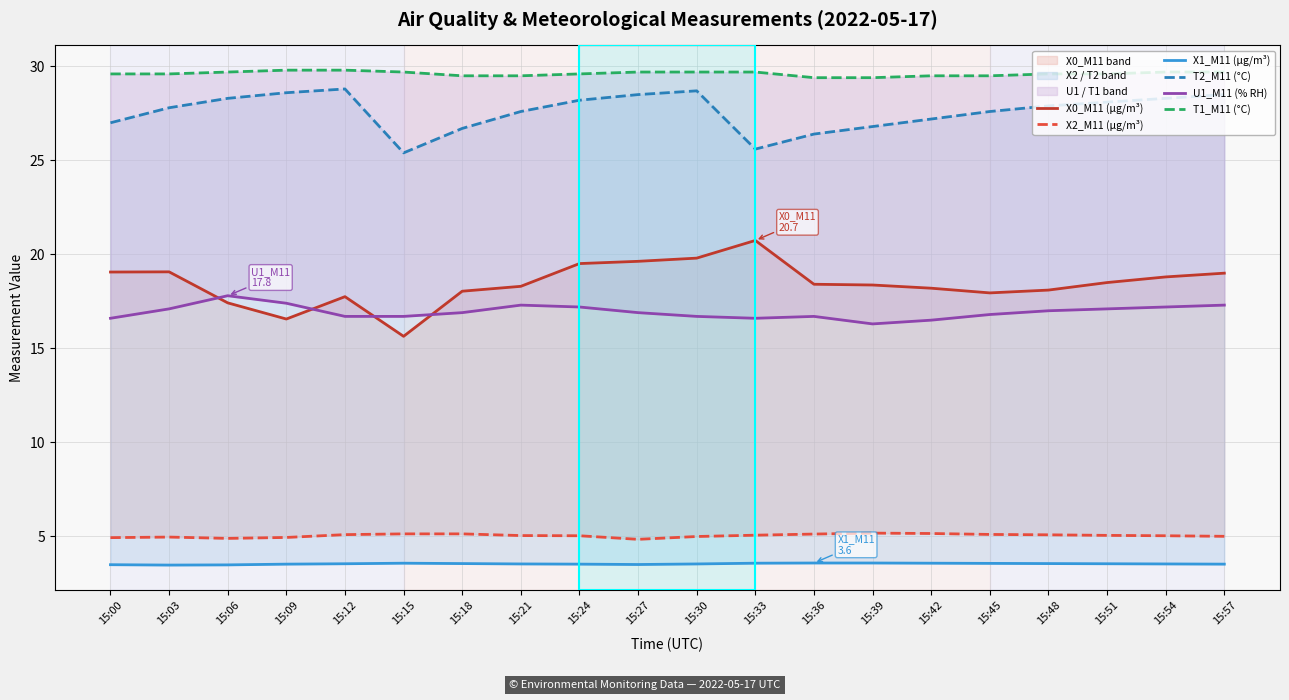

At which label does U1_M11 (% RH) reach its peak?

15:06